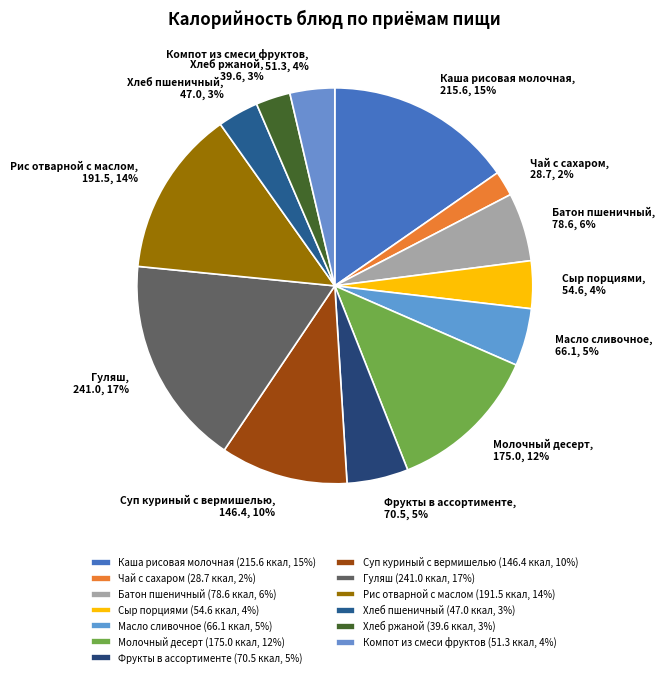

Which category has the biggest portion of the pie?

Гуляш